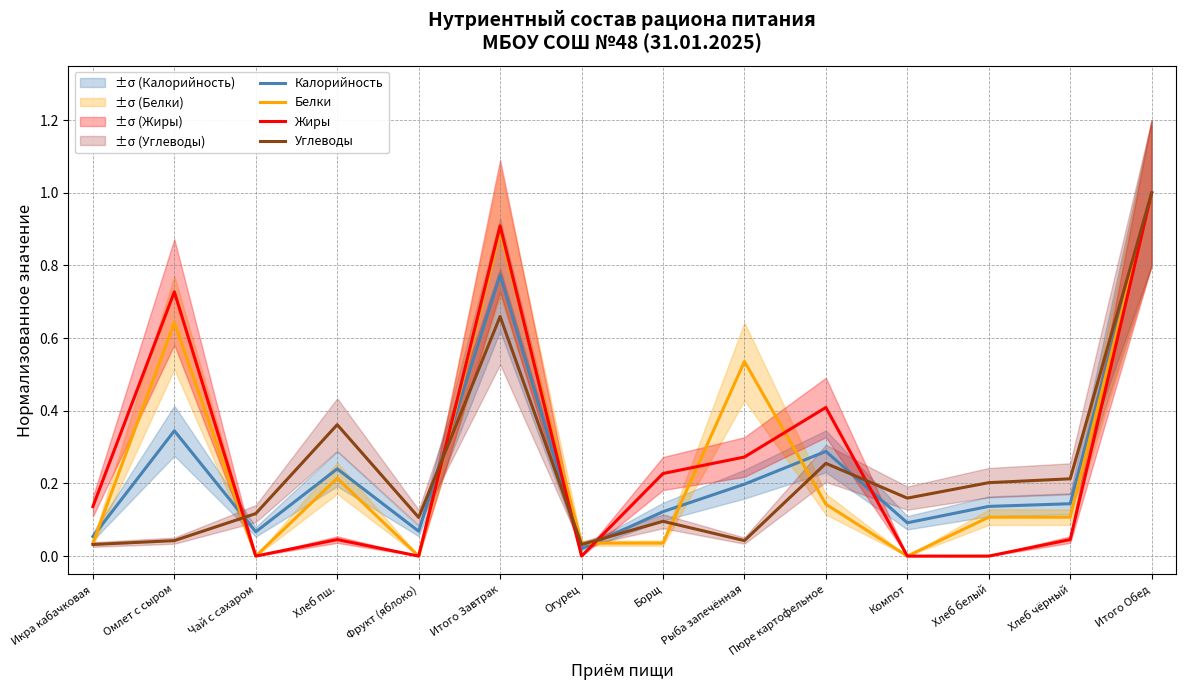

At which label is Белки closest to 0?

Чай с сахаром